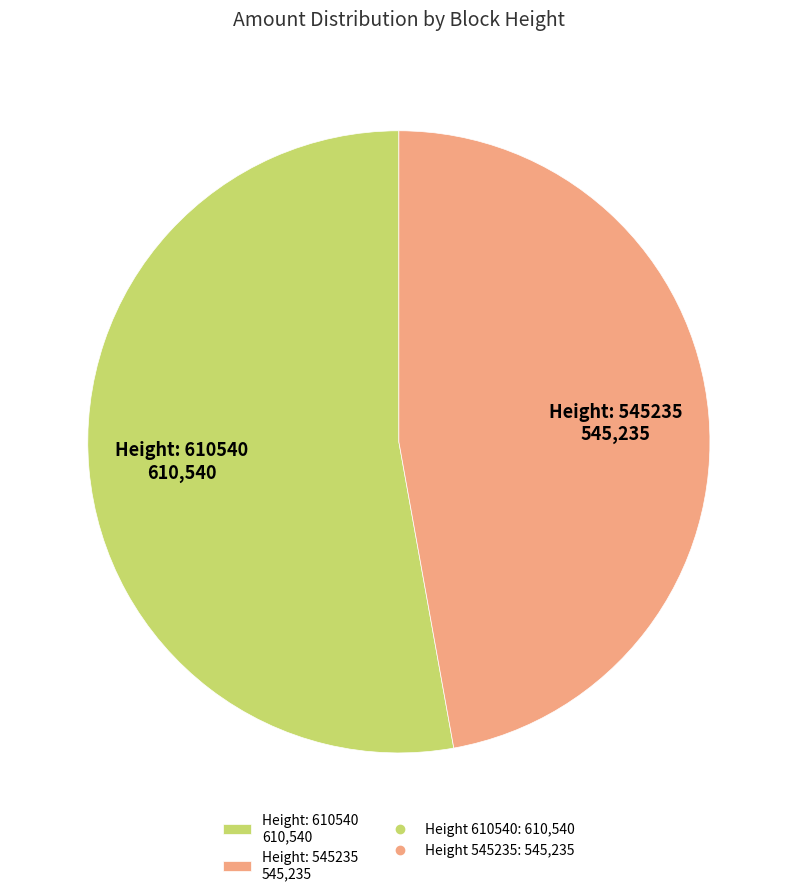

The Height: 610540 610,540 slice represents 42% of the pie. True or false?

False